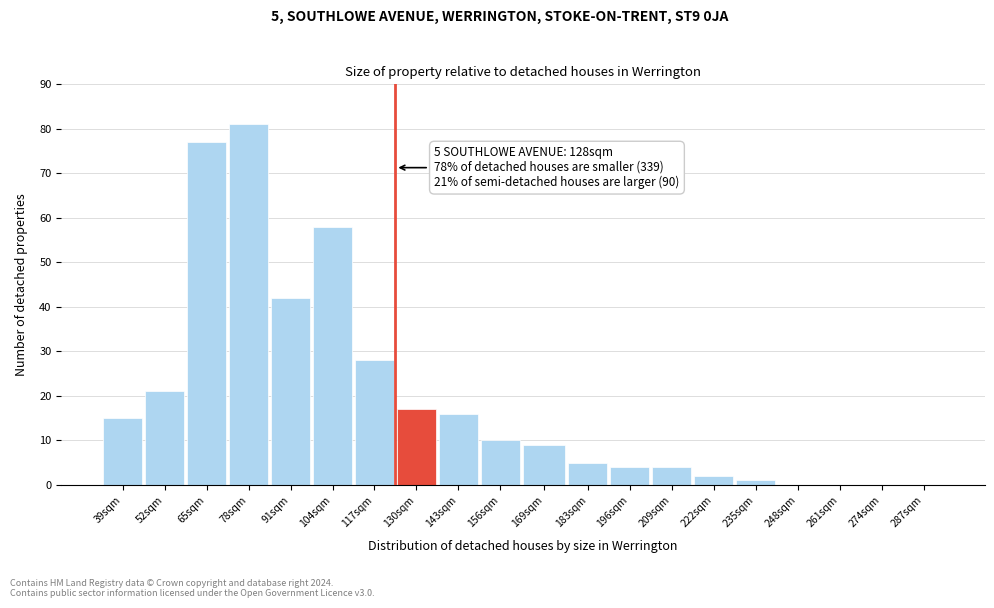

Reading right to left, list all the values displayed in this chart.

287sqm=0	274sqm=0	261sqm=0	248sqm=0	235sqm=1	222sqm=2	209sqm=4	196sqm=4	183sqm=5	169sqm=9	156sqm=10	143sqm=16	130sqm=17	117sqm=28	104sqm=58	91sqm=42	78sqm=81	65sqm=77	52sqm=21	39sqm=15